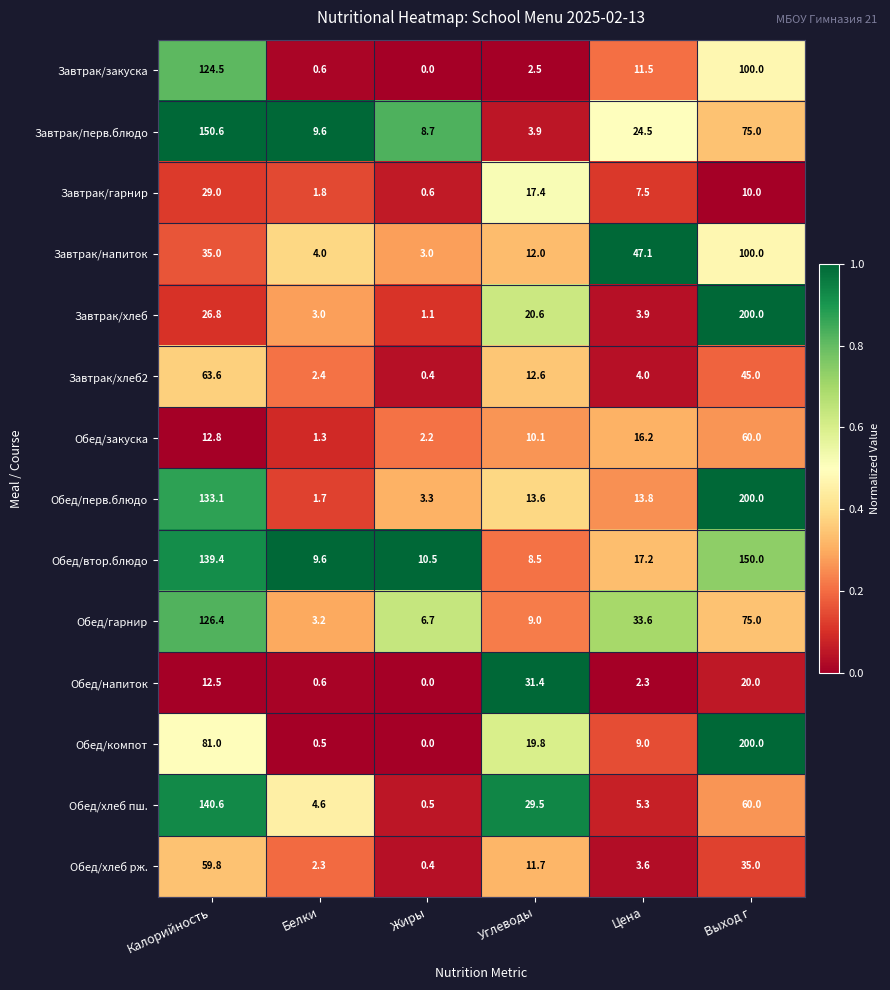

What is the highest value of the Обед/гарнир series?

126.4